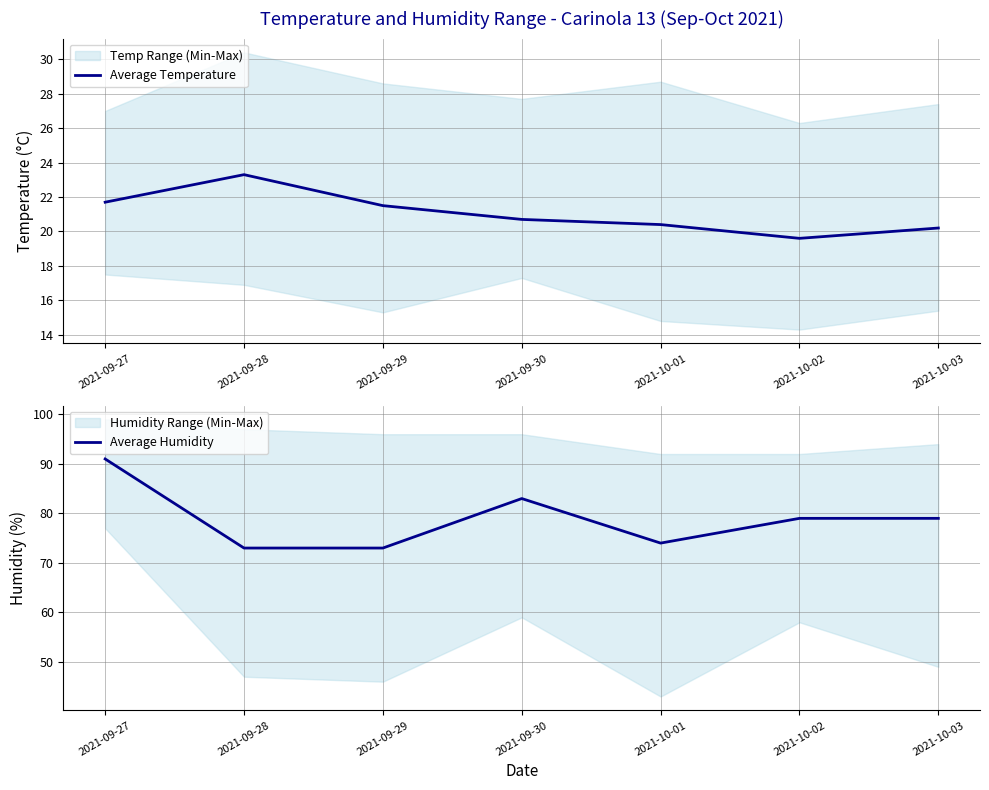

Is the value of Average Temperature at 2021-10-03 greater than the value of Average Humidity at 2021-10-02?

No